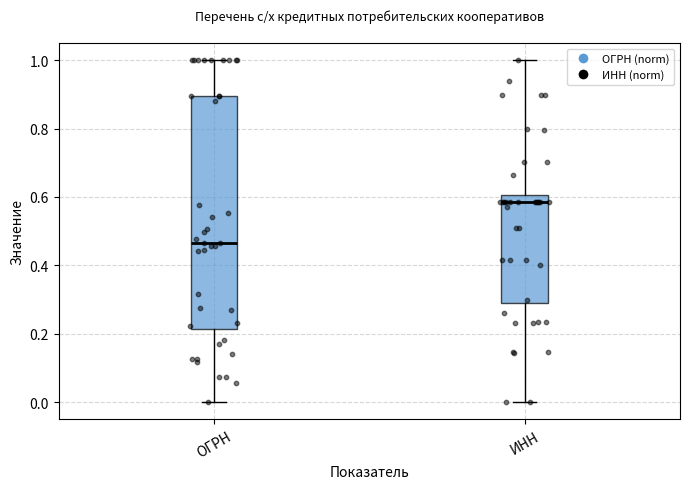

Reading left to right, transcribe this box plot: for each box, give where its median line is, the range the box spans, and where its two whiskers end, as read against the y-axis. The values are not printed on the chart, so give them approximately, as read against the axis.

ОГРН: median 0.46, box 0.22 to 0.90, whiskers 0.00 to 1.00
ИНН: median 0.58, box 0.28 to 0.60, whiskers 0.00 to 1.00